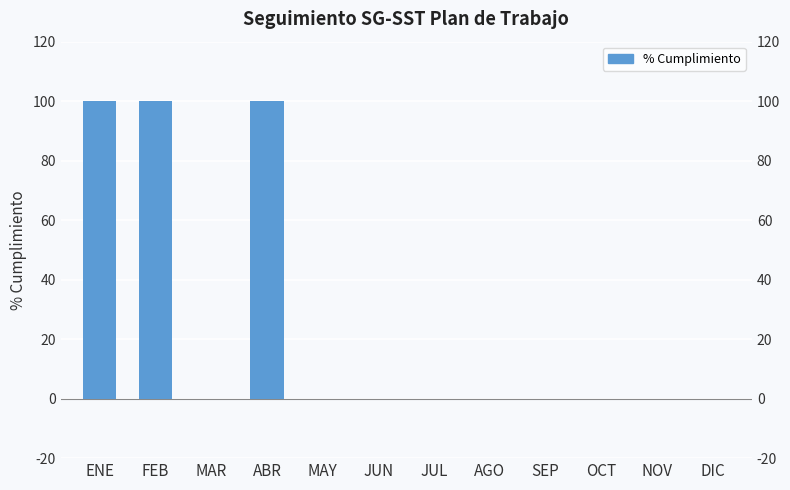

Reading right to left, extract all data points from this chart.

0	0	0	0	0	0	0	0	100	0	100	100